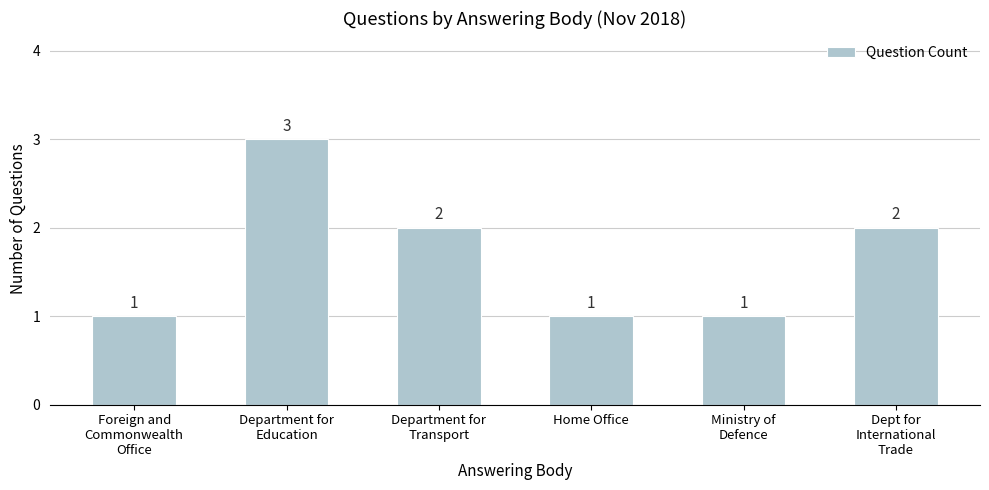

Count the values in the range 1 to 2.

5